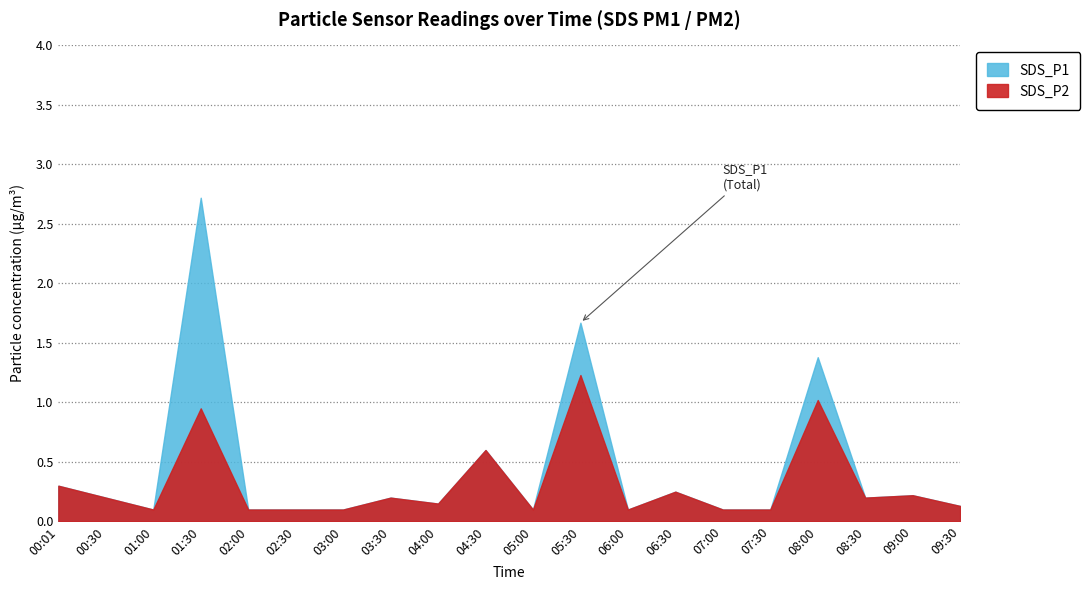

Which category has the lowest value in the SDS_P2 series?

01:00